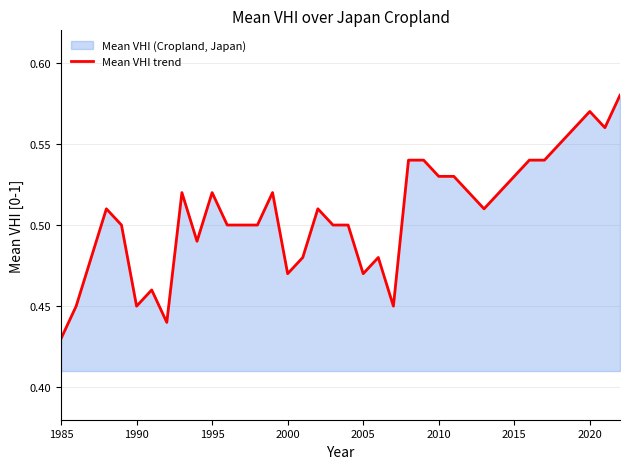

What is the maximum value shown in the chart?

0.6